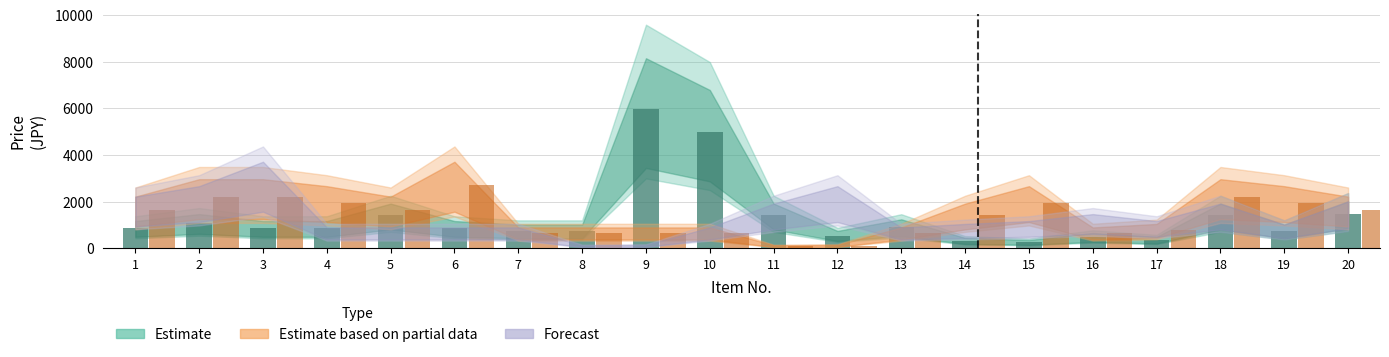

Which series has the largest total across all categories?

Estimate based on partial data